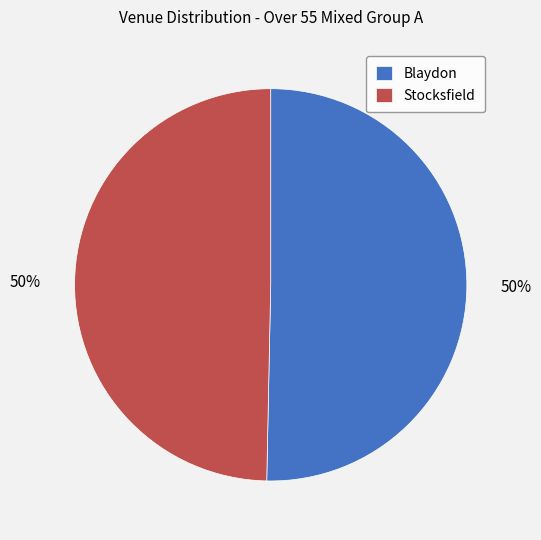

To the nearest percent, what is the average slice percentage?

50%